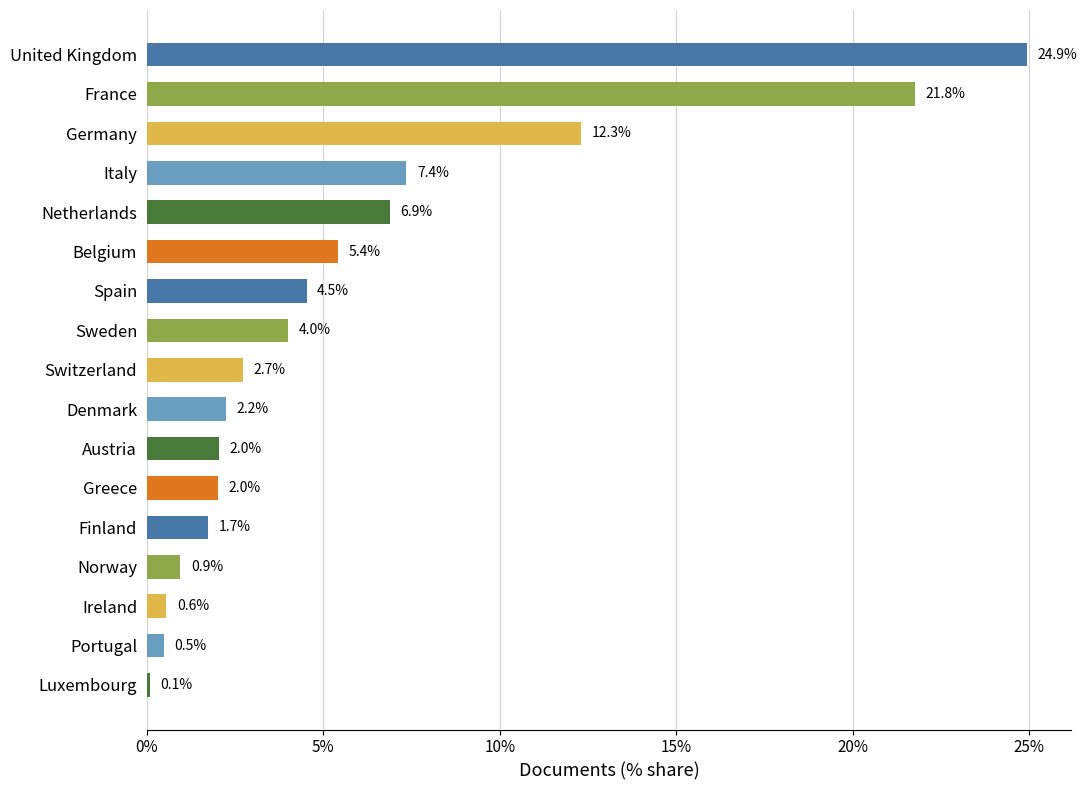

What is the value of the 10th bar from the top?

2.2